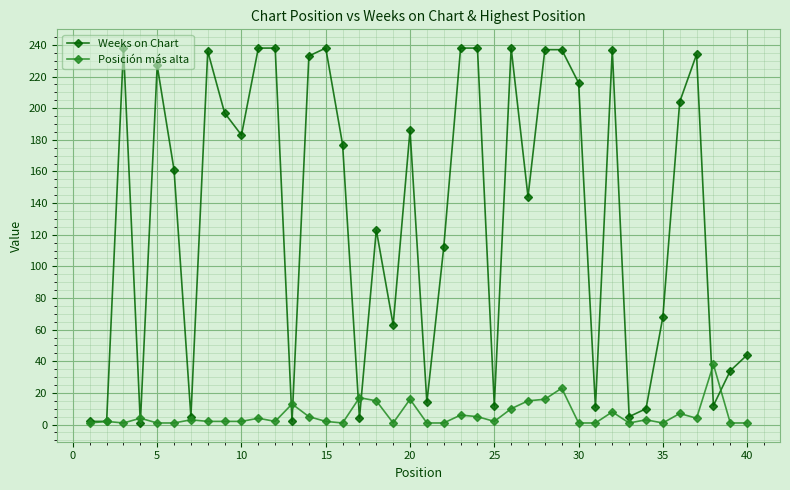

True or false: Weeks on Chart has more than 2 points higher than both neighbors.

True